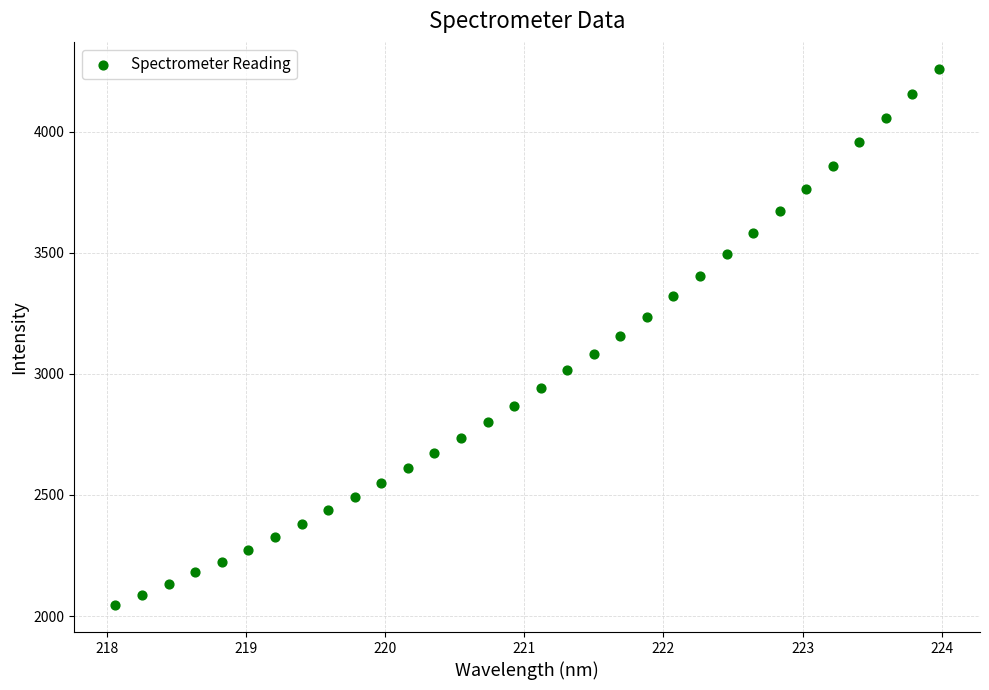

What is the range of Y values (max minus min)?

2214.8